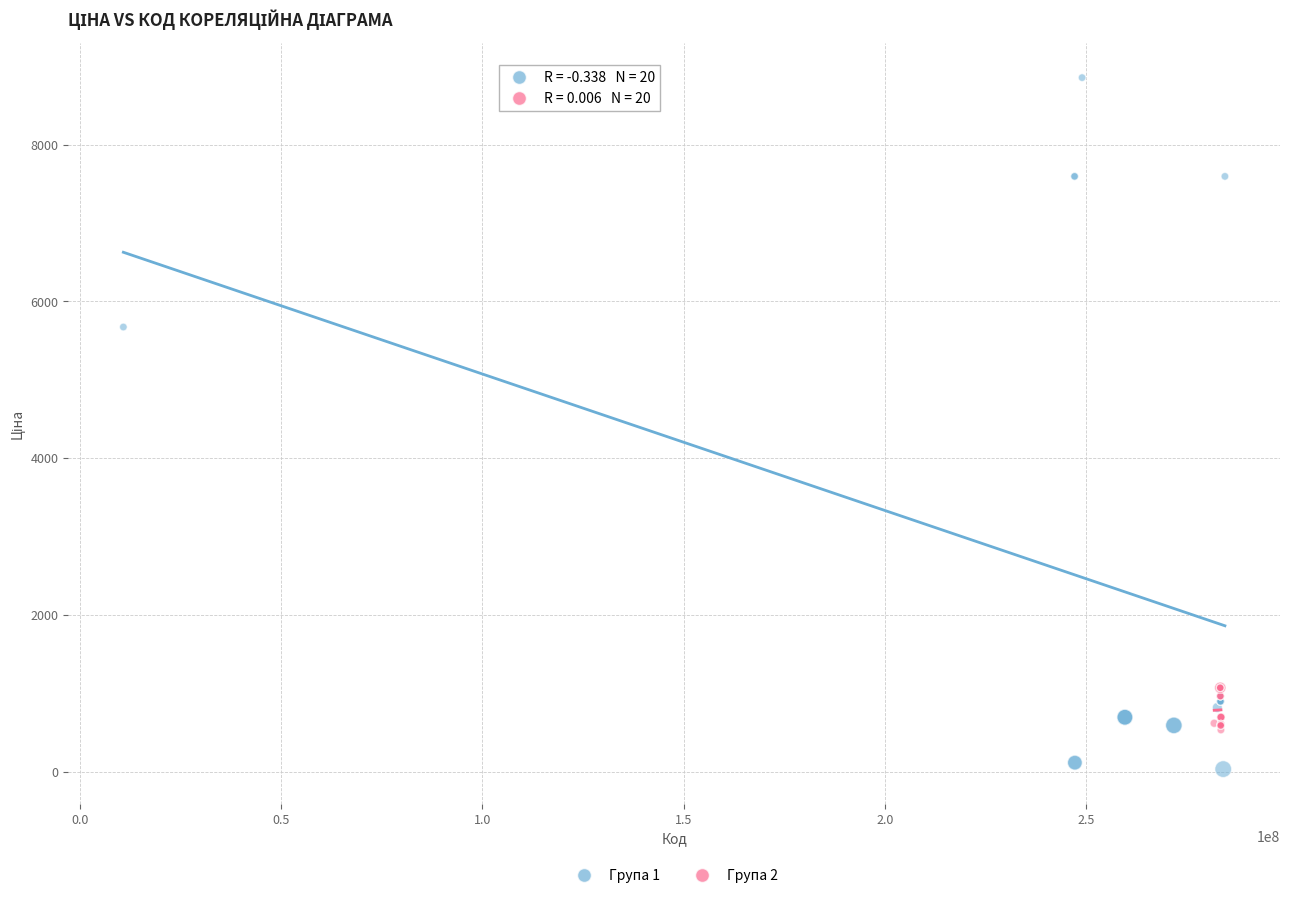

Which series reaches the maximum Y coordinate?

Група 1